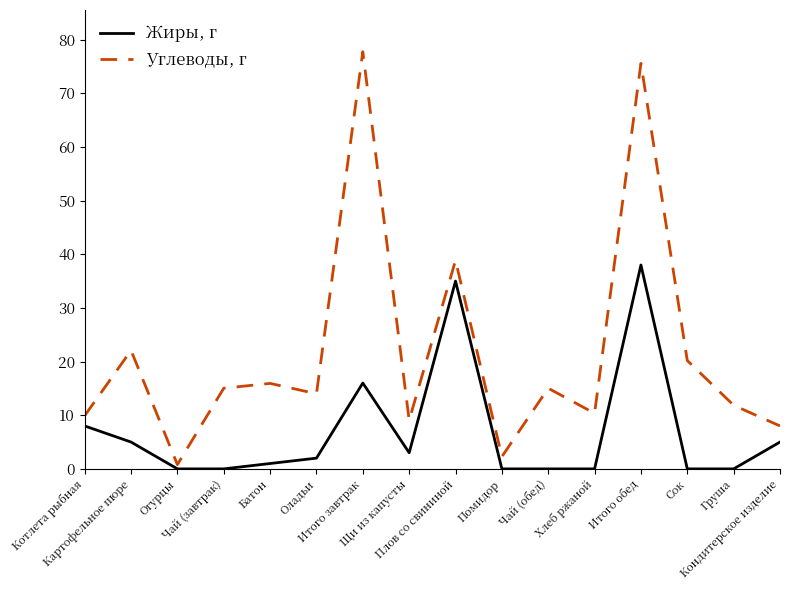

What is the difference between the Углеводы, г values at Плов со свининой and Батон?

22.9